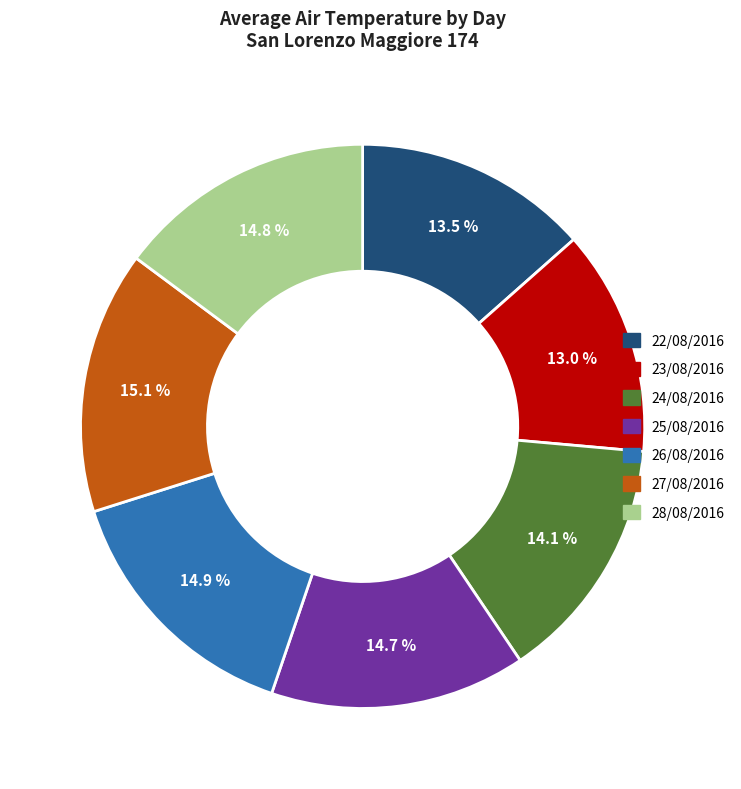

What percentage is the 27/08/2016 slice, to the nearest percent?

15%